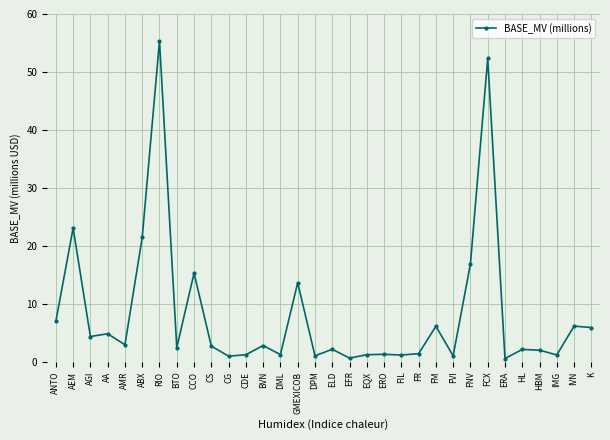

What is the average value?

8.2